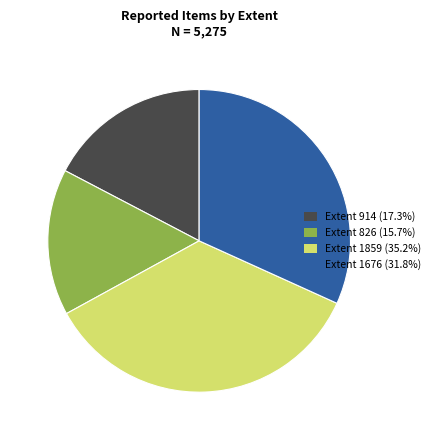

How many segments does this pie chart have?

4